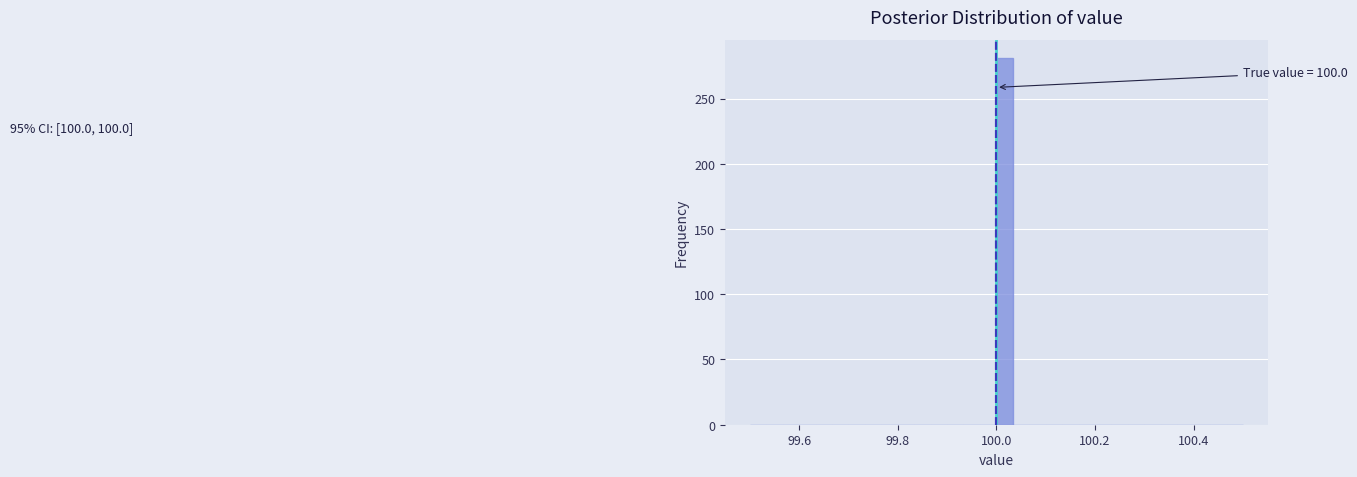

Read against the x-axis, roughly where is the centre of the tallest bar?

100.02